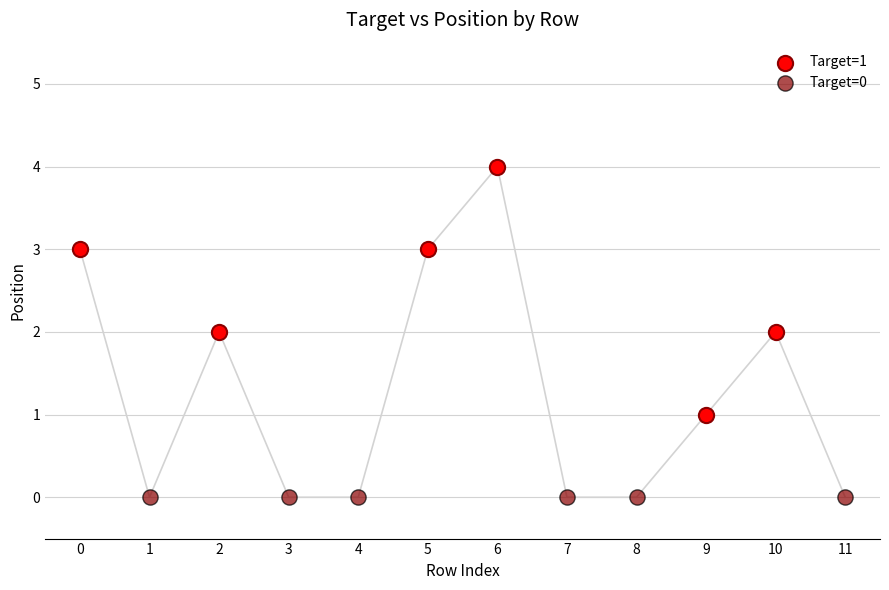

Which series contains the lowest Y value?

Target=0